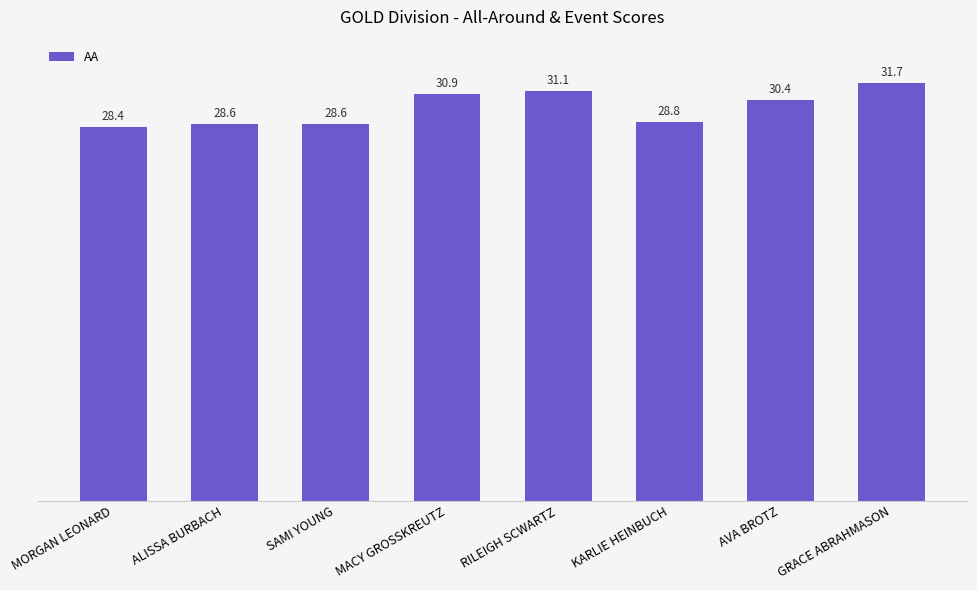

What is the average value?

29.8